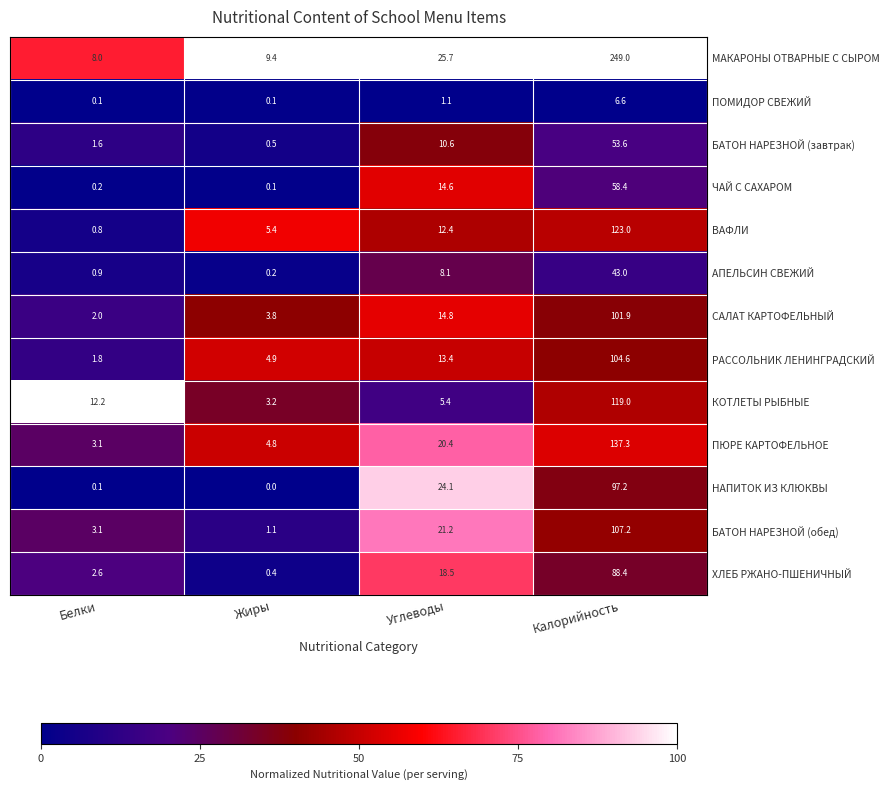

List the series in order of their peak value, highest first.

МАКАРОНЫ ОТВАРНЫЕ С СЫРОМ, ПЮРЕ КАРТОФЕЛЬНОЕ, ВАФЛИ, КОТЛЕТЫ РЫБНЫЕ, БАТОН НАРЕЗНОЙ (обед), РАССОЛЬНИК ЛЕНИНГРАДСКИЙ, САЛАТ КАРТОФЕЛЬНЫЙ, НАПИТОК ИЗ КЛЮКВЫ, ХЛЕБ РЖАНО-ПШЕНИЧНЫЙ, ЧАЙ С САХАРОМ, БАТОН НАРЕЗНОЙ (завтрак), АПЕЛЬСИН СВЕЖИЙ, ПОМИДОР СВЕЖИЙ